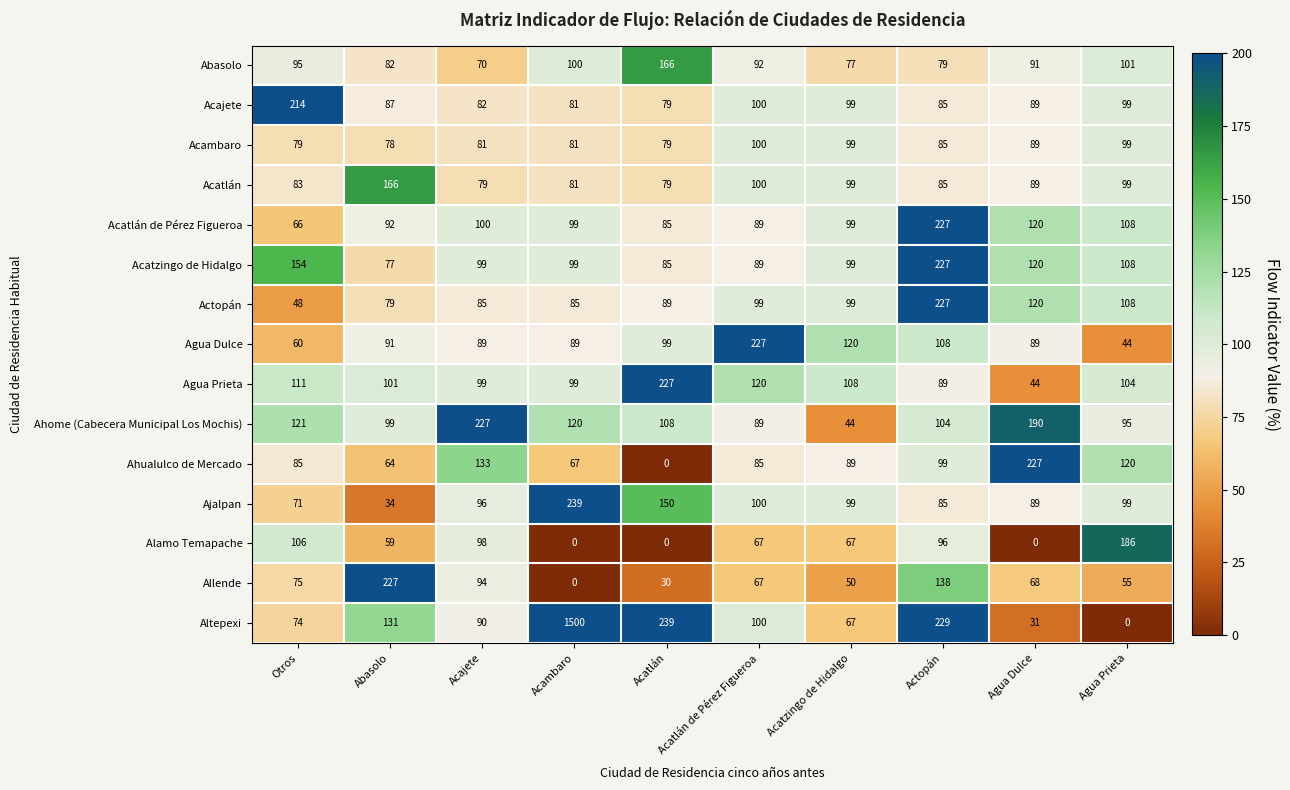

What is the difference between the highest and lowest values at Agua Prieta?

186